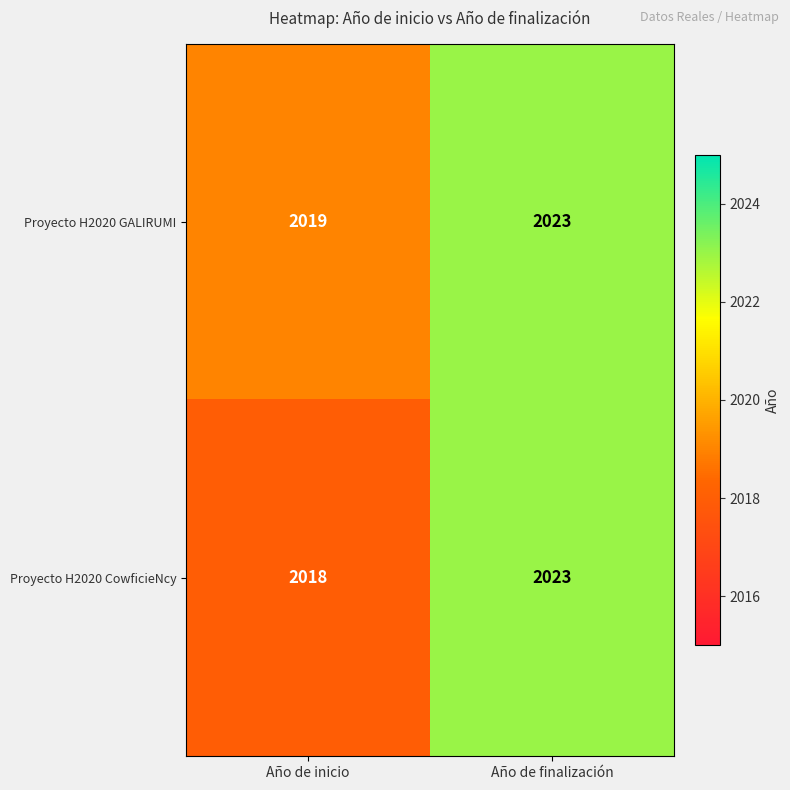

Reading left to right, what are all the values shown in this chart?

Proyecto H2020 GALIRUMI: 2019	2023
Proyecto H2020 CowficieNcy: 2018	2023